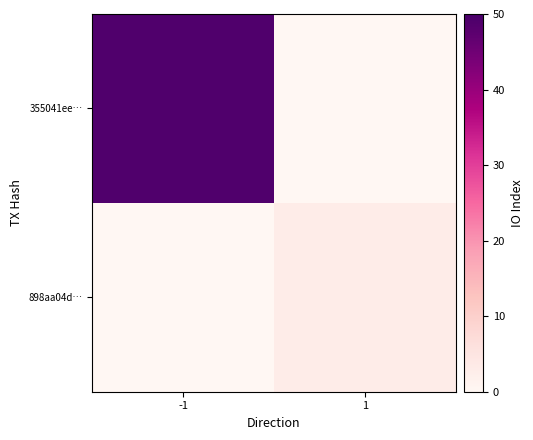

List the series in order of their peak value, highest first.

355041ee…, 898aa04d…